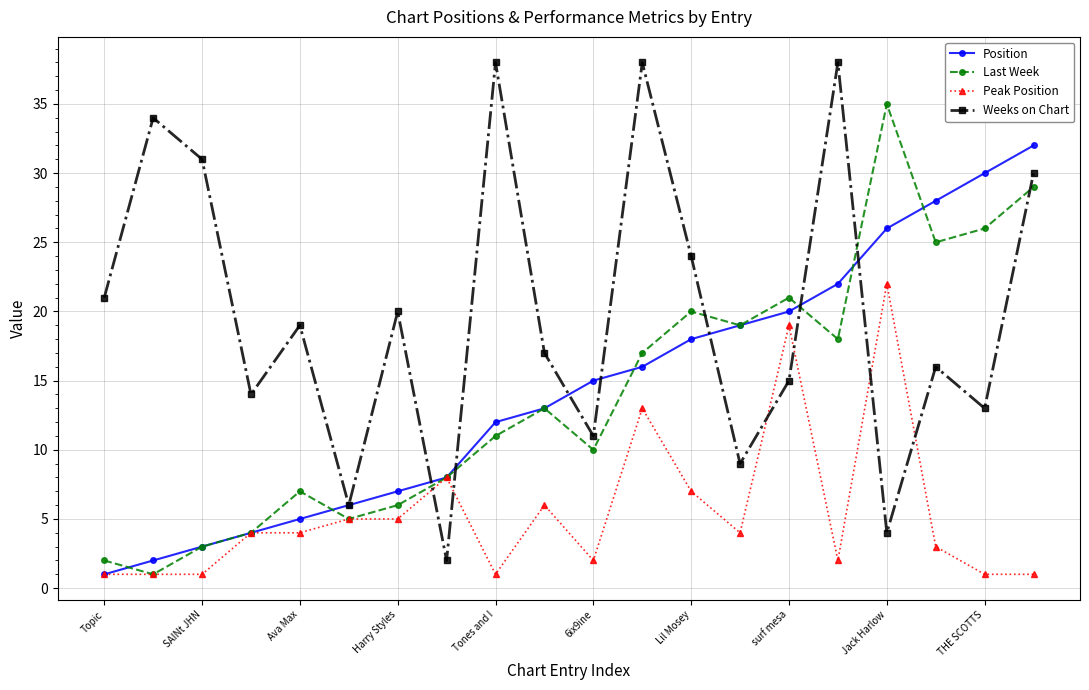

True or false: Last Week and Weeks on Chart cross at least once.

True